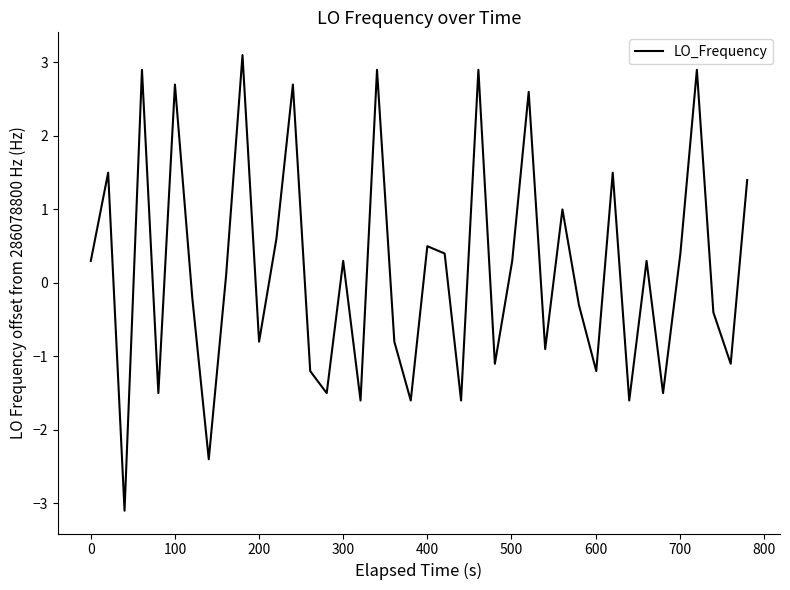

What is the smallest value displayed?

-3.1